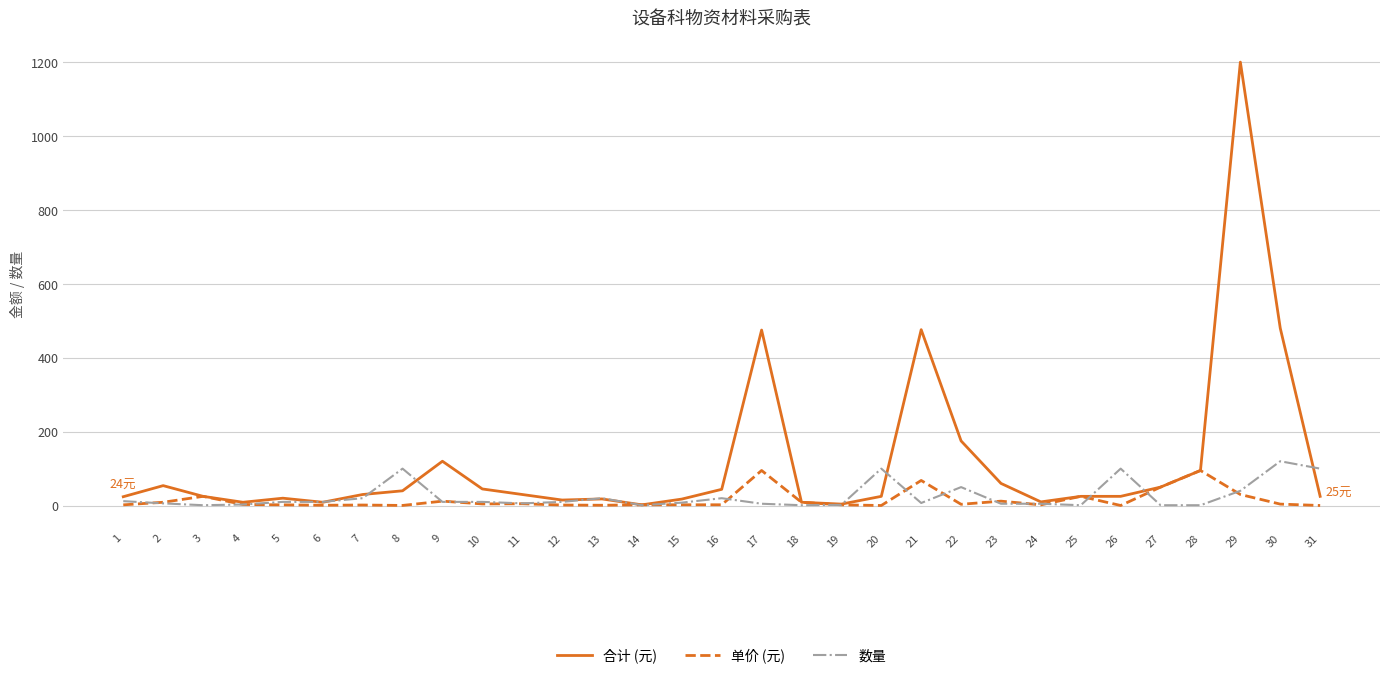

At which category does 合计 (元) reach its first local peak?

2